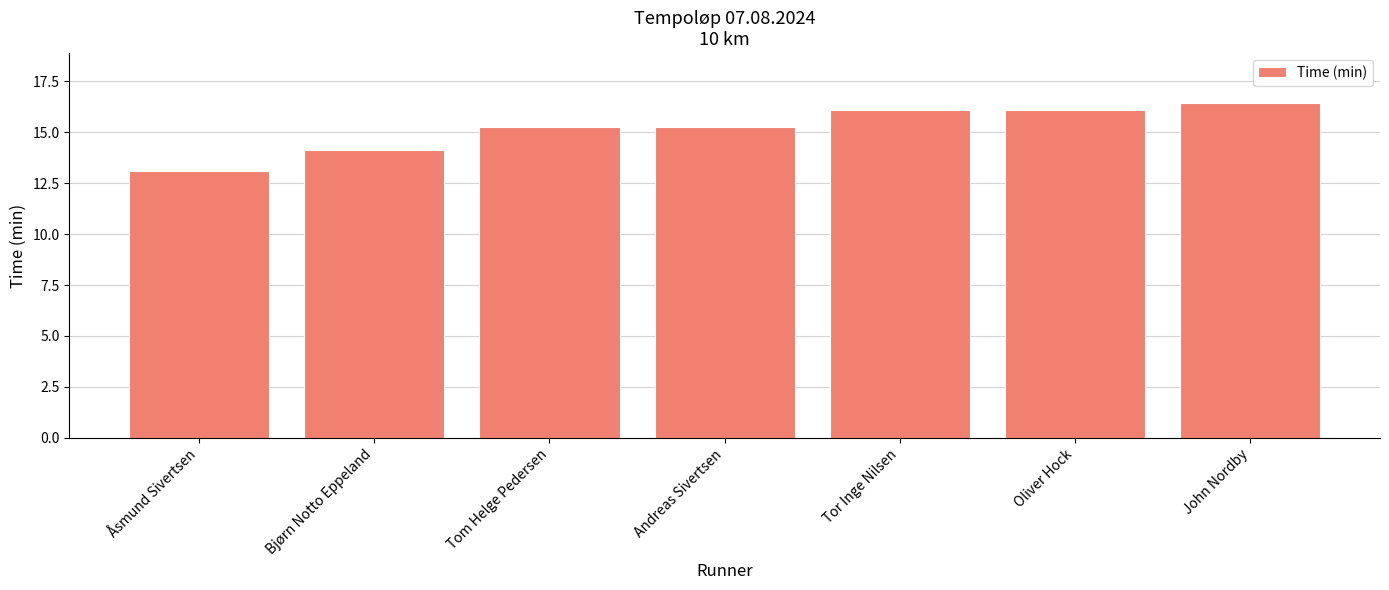

Is it true that the value at John Nordby is 16.4?

True